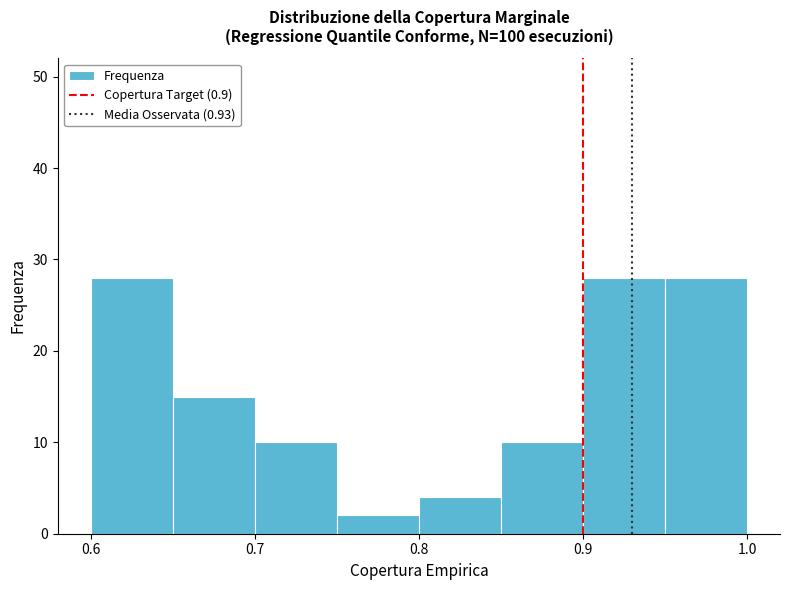

How tall is the bar that spans 0.90 to 0.95 on the x-axis? The values are not printed on the chart, so give them approximately, as read against the axis.

28